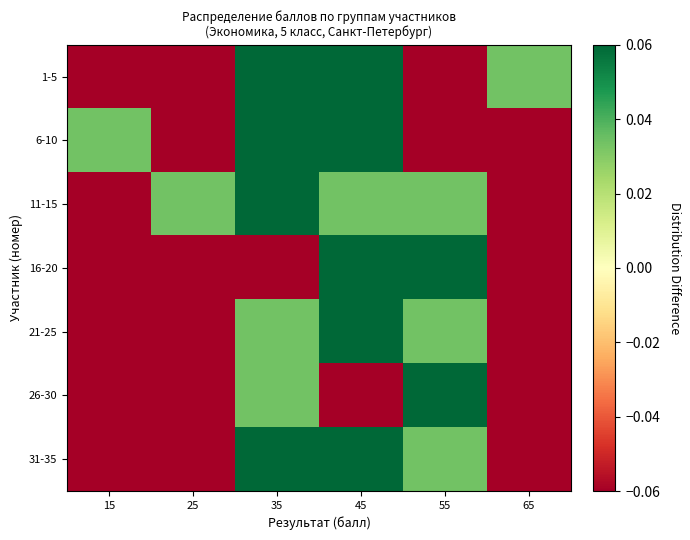

Between 15 and 25, which is larger?

15